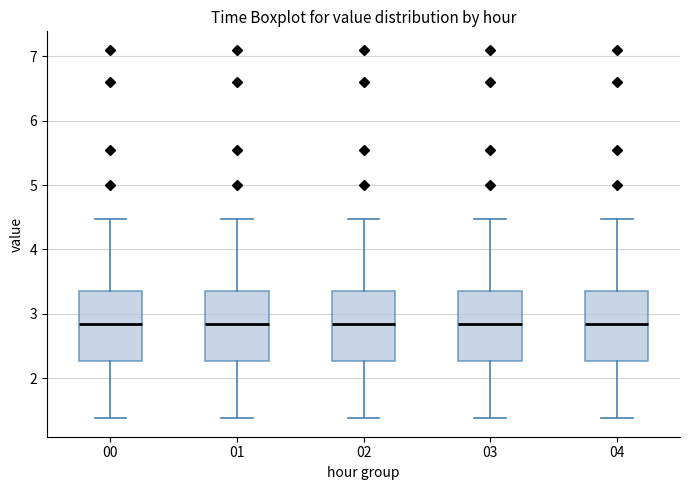

Where is the upper edge of the box at x = 01 on the y-axis? The values are not printed on the chart, so give them approximately, as read against the axis.

3.4